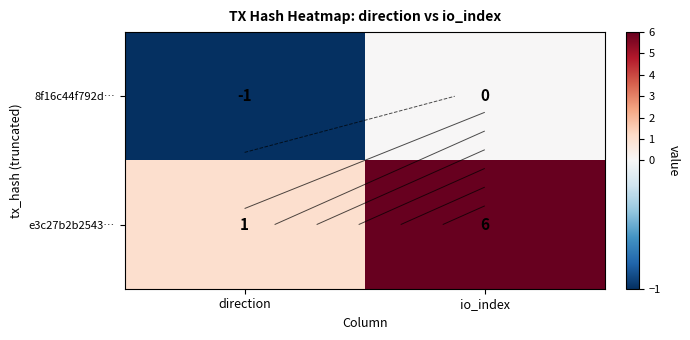

The 8f16c44f792d… series shows -2 at direction. True or false?

False